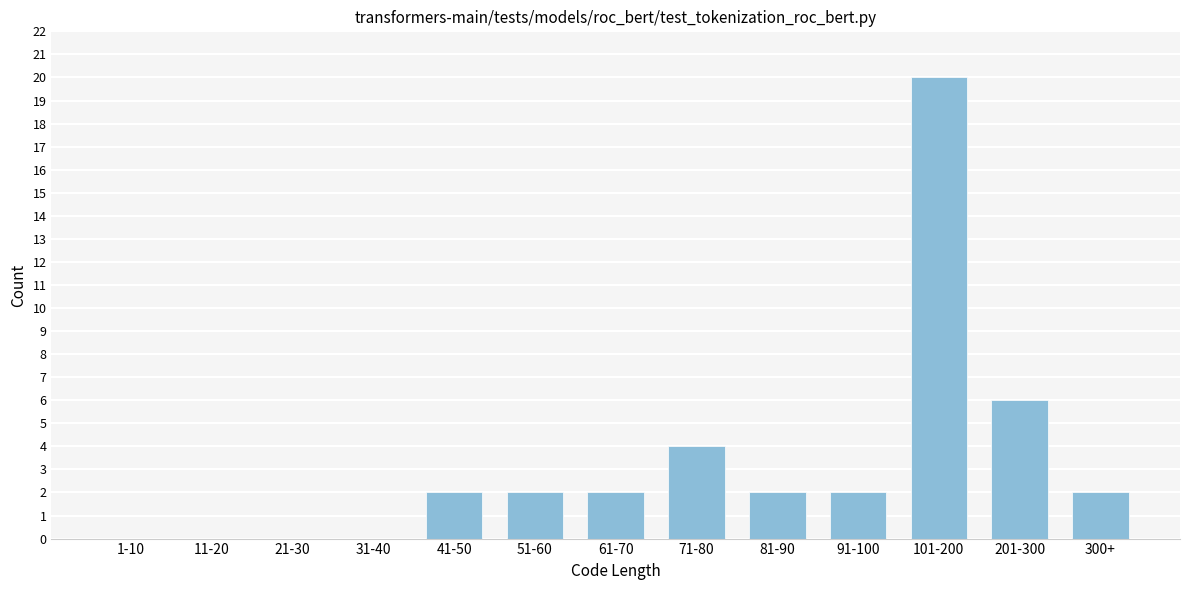

Reading left to right, transcribe all the data shown in this chart.

1-10=0	11-20=0	21-30=0	31-40=0	41-50=2	51-60=2	61-70=2	71-80=4	81-90=2	91-100=2	101-200=20	201-300=6	300+=2